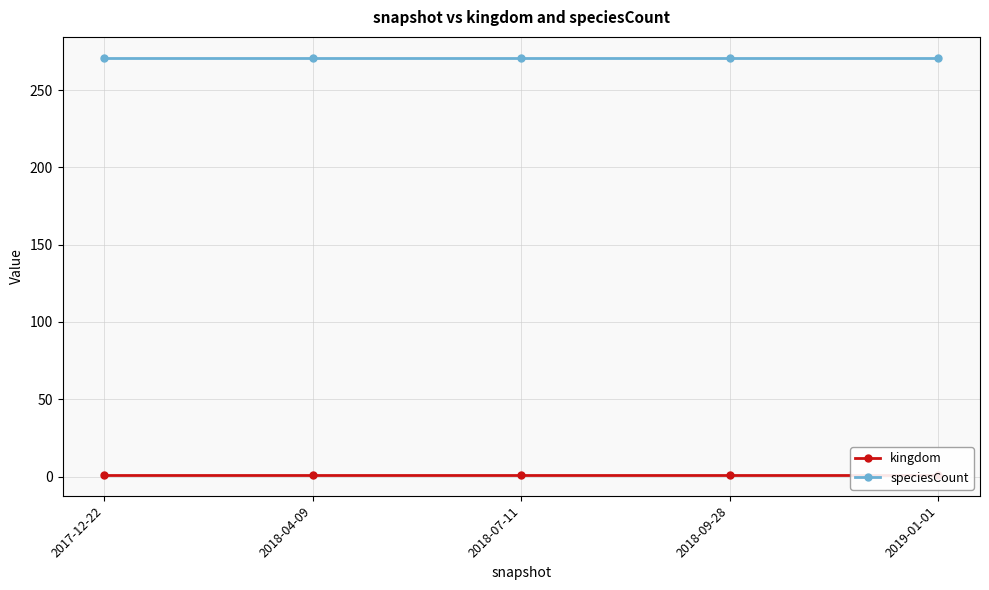

Reading right to left, extract all data points from this chart.

kingdom: 1	1	1	1	1
speciesCount: 271	271	271	271	271